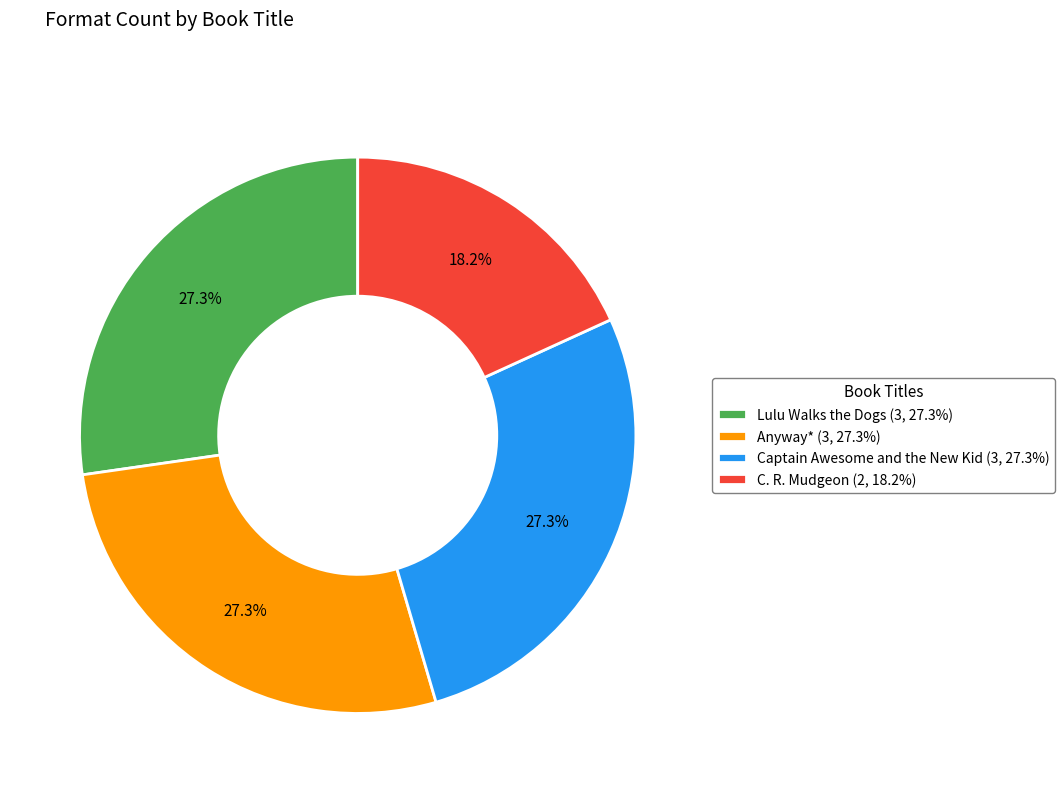

What is the ratio of the value at Captain Awesome and the New Kid (3, 27.3%) to the value at Anyway* (3, 27.3%)?

1.0